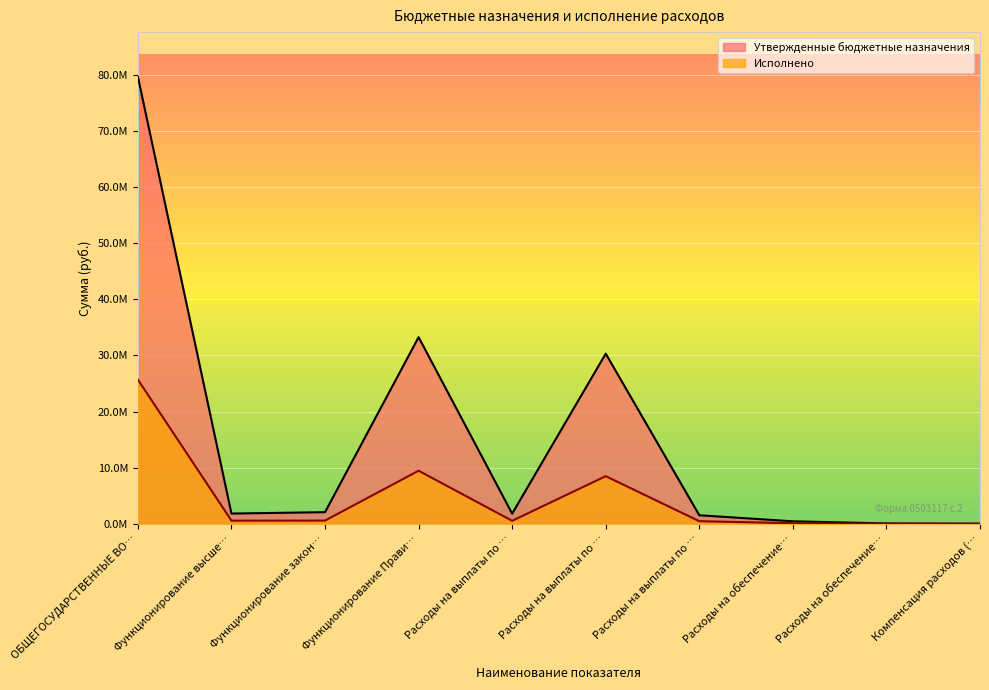

What is the label of the 6th point from the left?

Расходы на выплаты по …